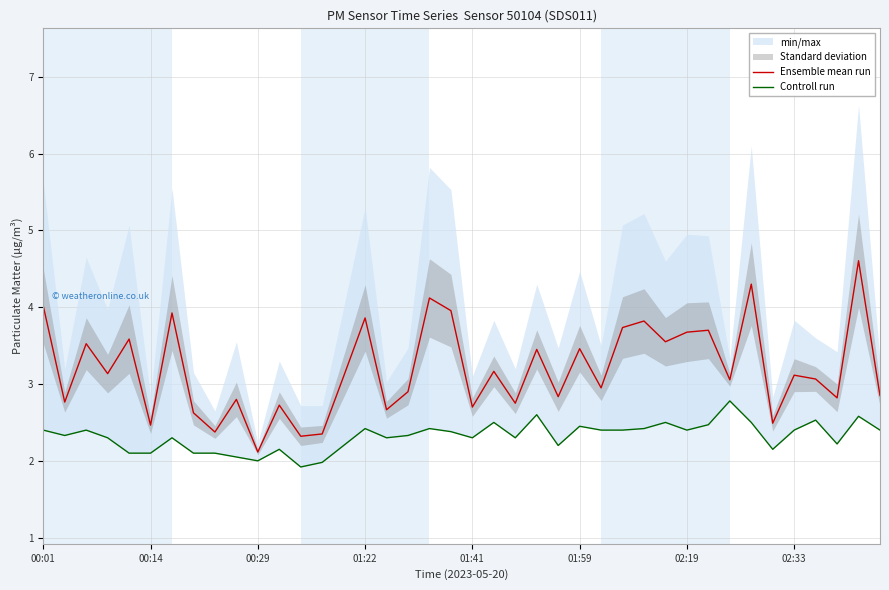

Does the chart display data point markers on the line(s)?

No